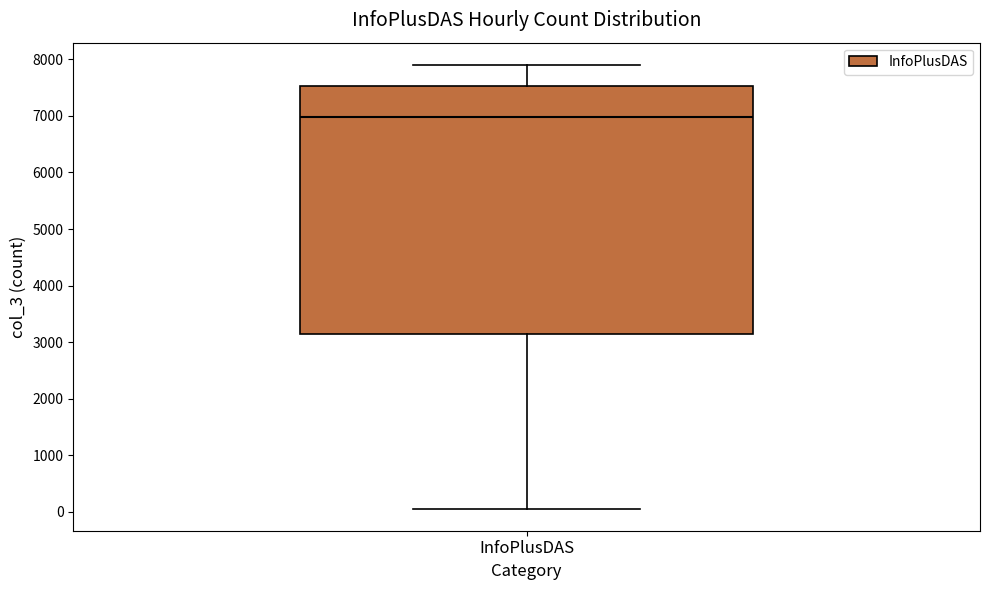

Transcribe this box plot: give where the median line is, the range the box spans, and where the two whiskers end, as read against the y-axis. The values are not printed on the chart, so give them approximately, as read against the axis.

median 7000, box 3100 to 7500, whiskers 100 to 7900